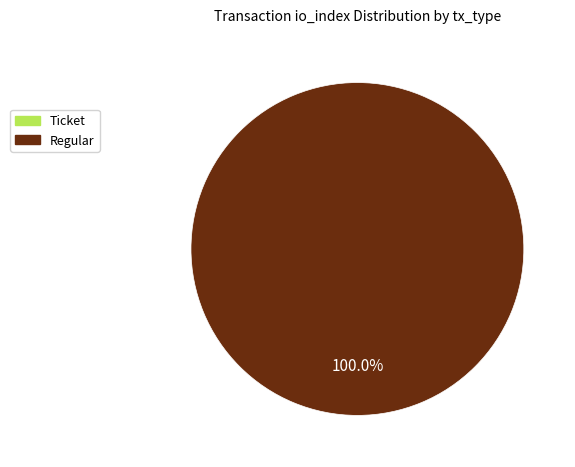

True or false: 1 accounts for 92% of the total.

False